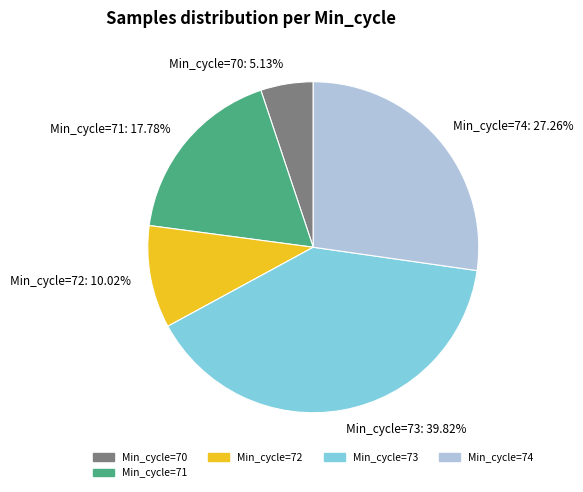

Does Min_cycle=73 account for over 50% of the chart?

No